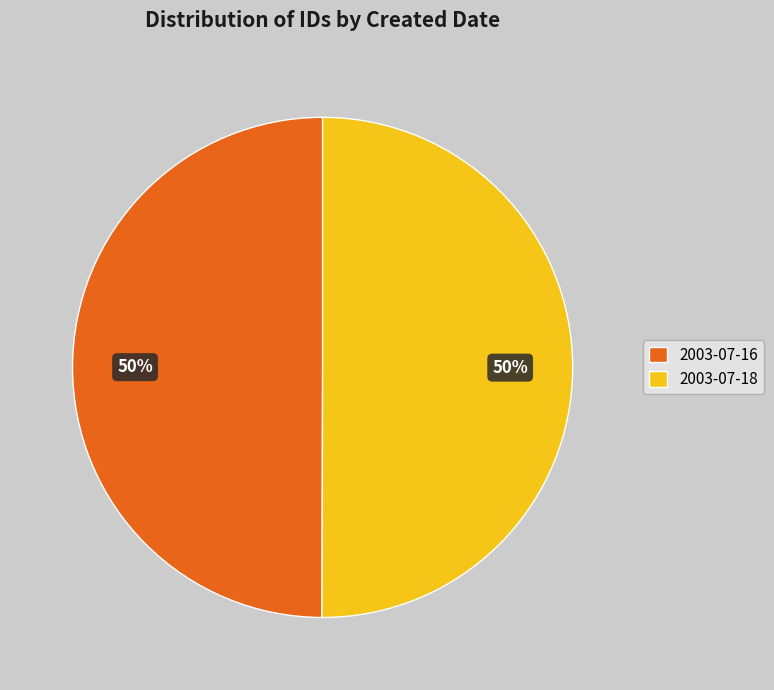

What is the ratio of the value at 2003-07-18 to the value at 2003-07-16?

1.0